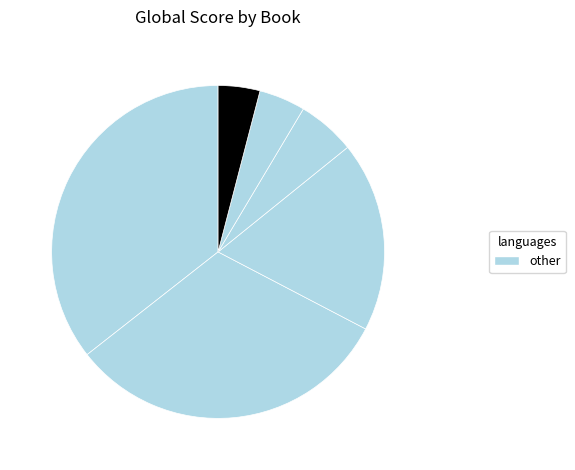

Is there any slice that represents more than half of the pie?

No